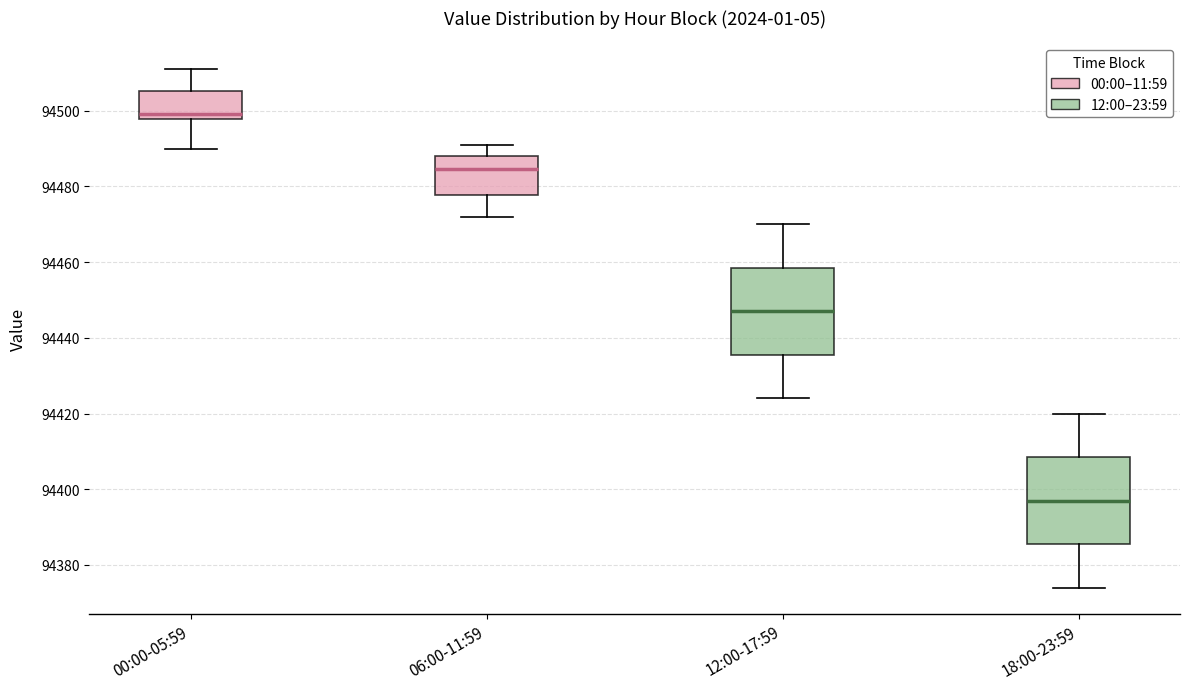

Reading left to right, transcribe this box plot: for each box, give where its median line is, the range the box spans, and where its two whiskers end, as read against the y-axis. The values are not printed on the chart, so give them approximately, as read against the axis.

00:00-05:59: median 94500, box 94498 to 94506, whiskers 94490 to 94512
06:00-11:59: median 94484, box 94478 to 94488, whiskers 94472 to 94492
12:00-17:59: median 94448, box 94436 to 94458, whiskers 94424 to 94470
18:00-23:59: median 94398, box 94386 to 94408, whiskers 94374 to 94420